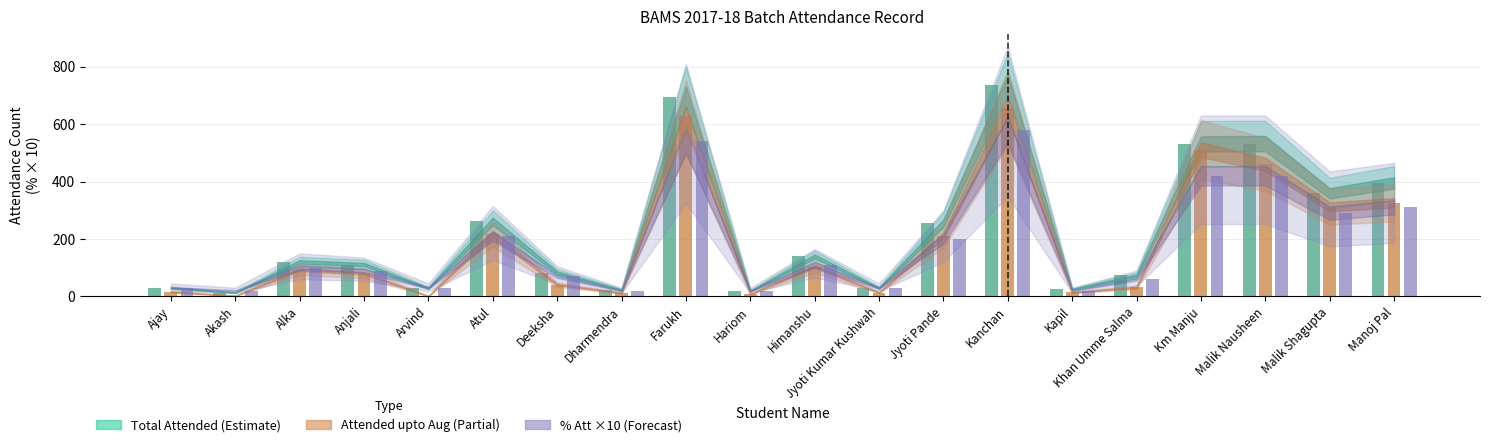

List the labels in order of % Attendance x10 (Forecast) value, smallest first.

Akash, Dharmendra, Hariom, Kapil, Ajay, Arvind, Jyoti Kumar Kushwah, Khan Umme Salma, Deeksha, Anjali, Alka, Himanshu, Jyoti Pande, Atul, Malik Shagupta, Manoj Pal, Km Manju, Malik Nausheen, Farukh, Kanchan